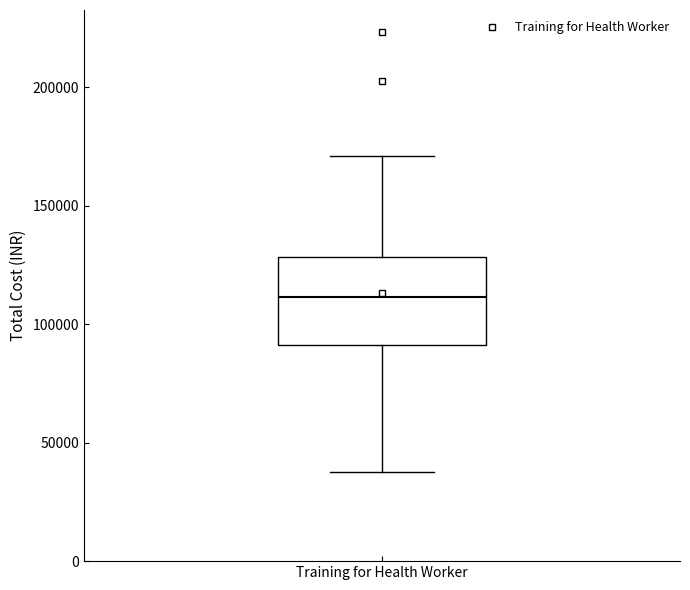

Transcribe this box plot: give where the median line is, the range the box spans, and where the two whiskers end, as read against the y-axis. The values are not printed on the chart, so give them approximately, as read against the axis.

median 110000, box 90000 to 130000, whiskers 40000 to 170000